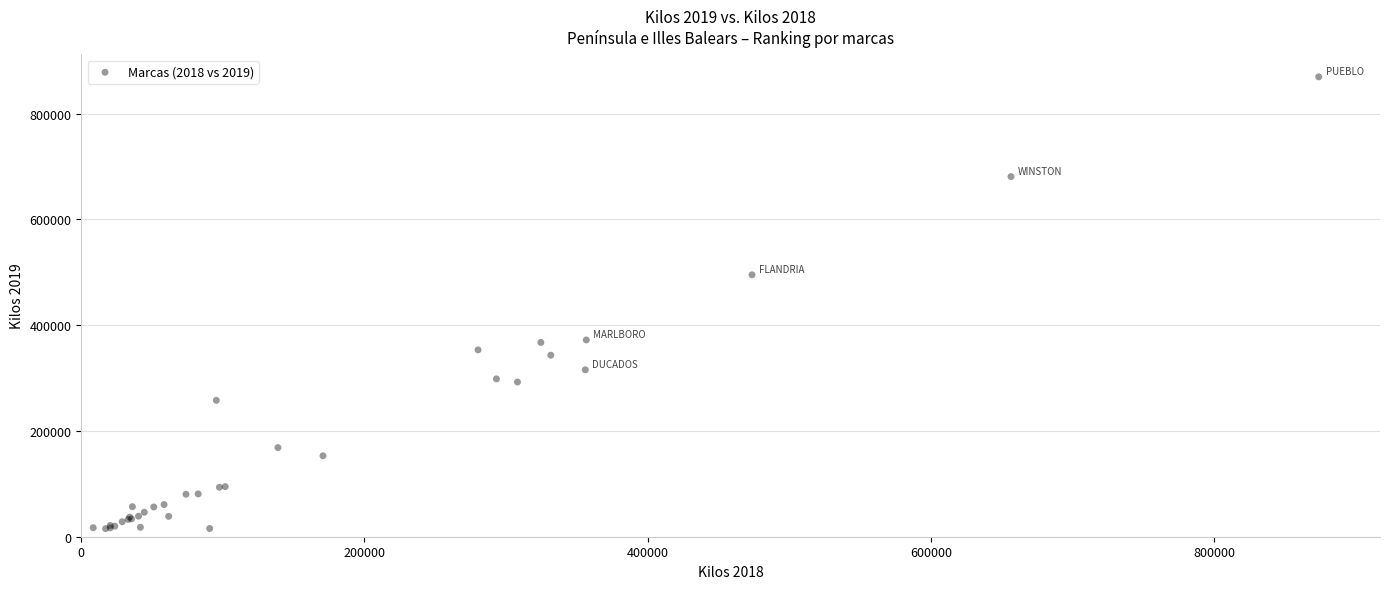

What Y value in the scatter plot is closest to 442355?

495245.8